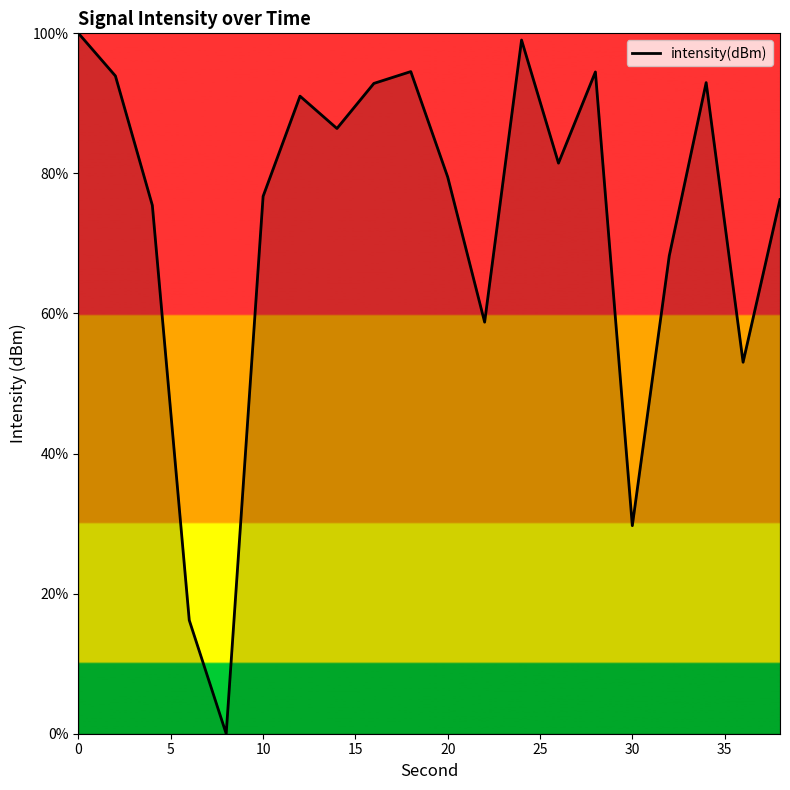

What is the difference between the maximum and minimum values?

100.0